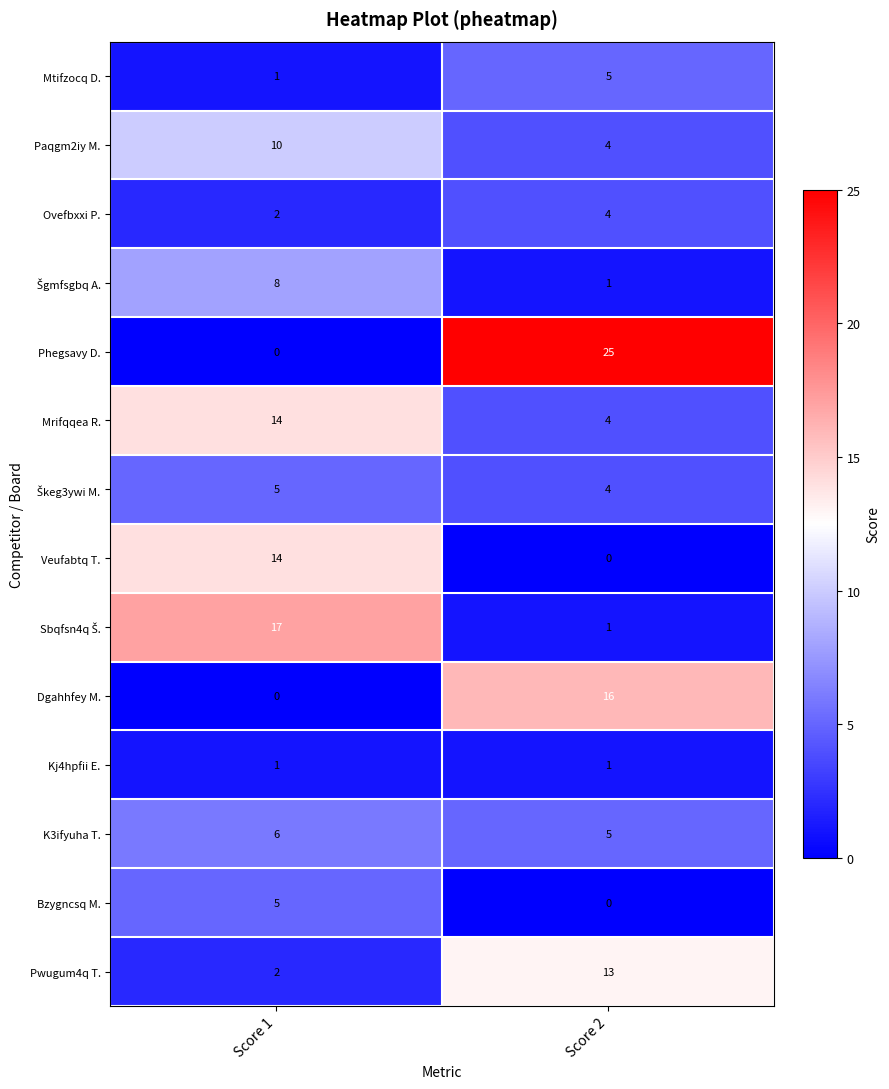

What is the difference between the maximum and minimum values in the Mrifqqea R. series?

10